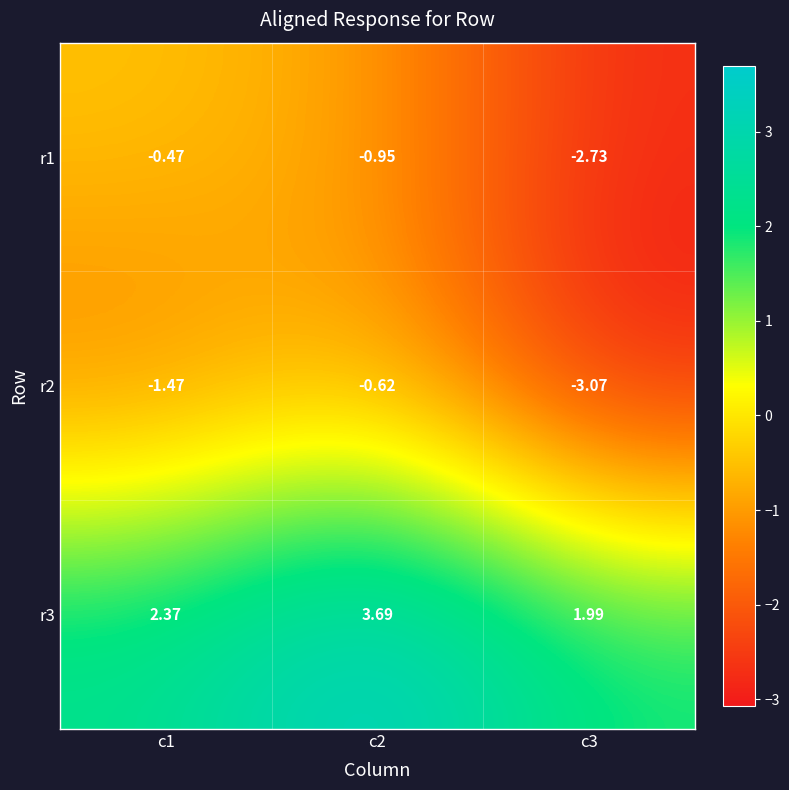

Is the value of r2 at c2 greater than the value of r1 at c1?

No